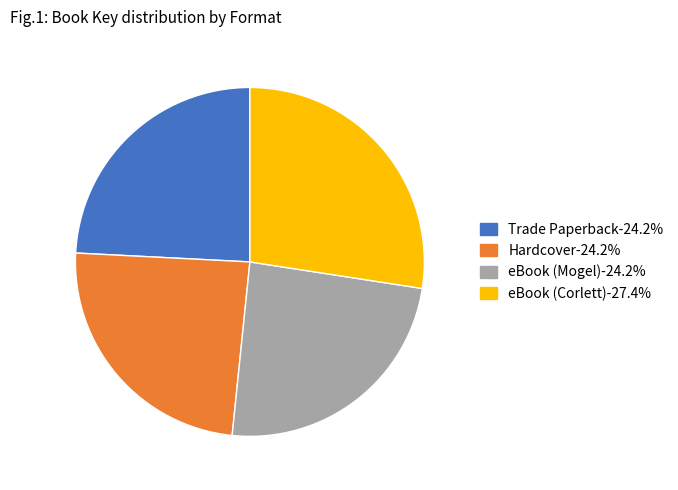

Combined, do eBook (Mogel) and Trade Paperback account for over 50%?

No